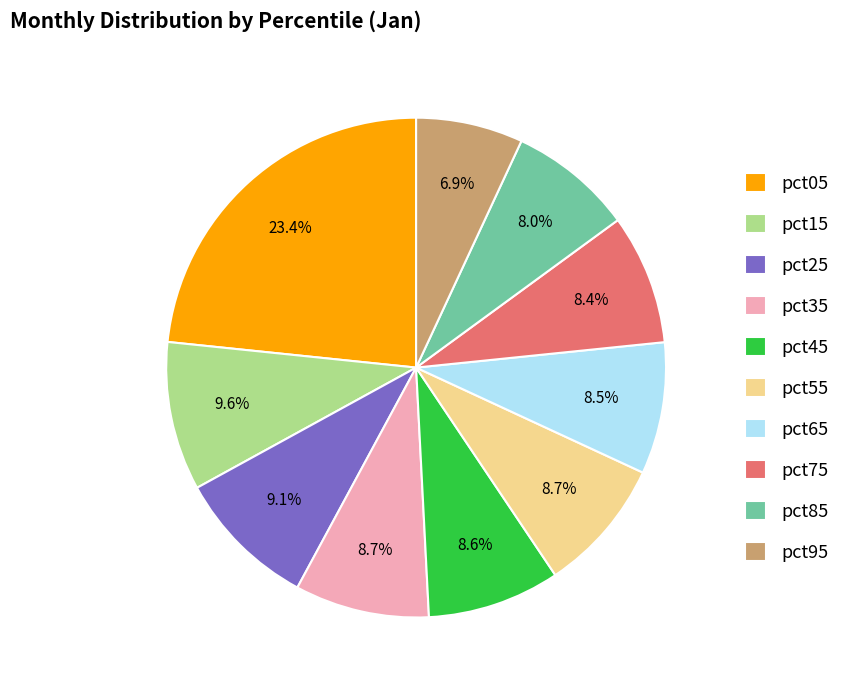

To the nearest percent, what percentage of the pie is pct05?

23%